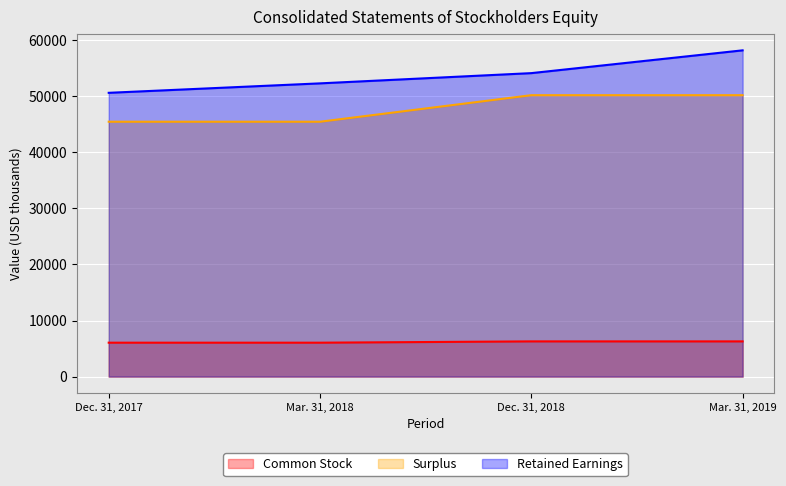

How many Common Stock values are between 6047 and 6279?

4